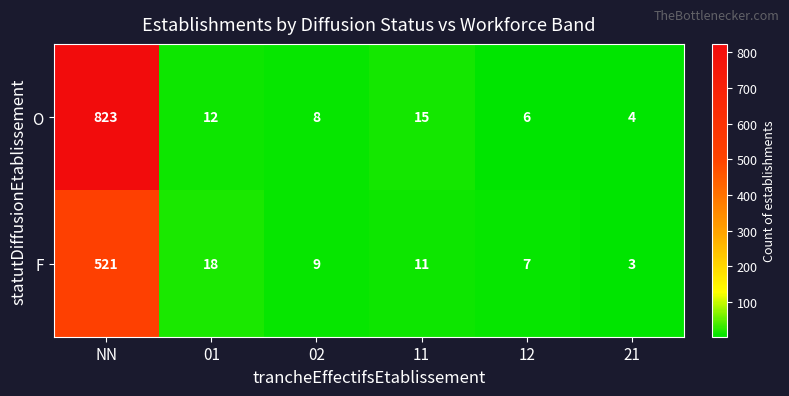

How many categories are shown in the chart?

6